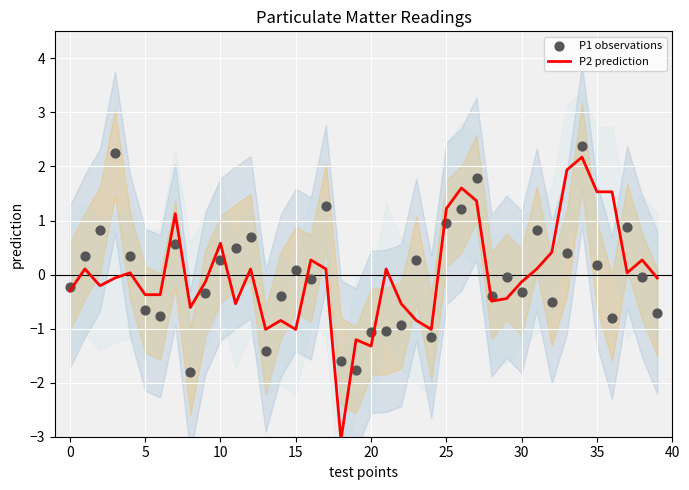

What is the total value across all series at 18?

-4.7